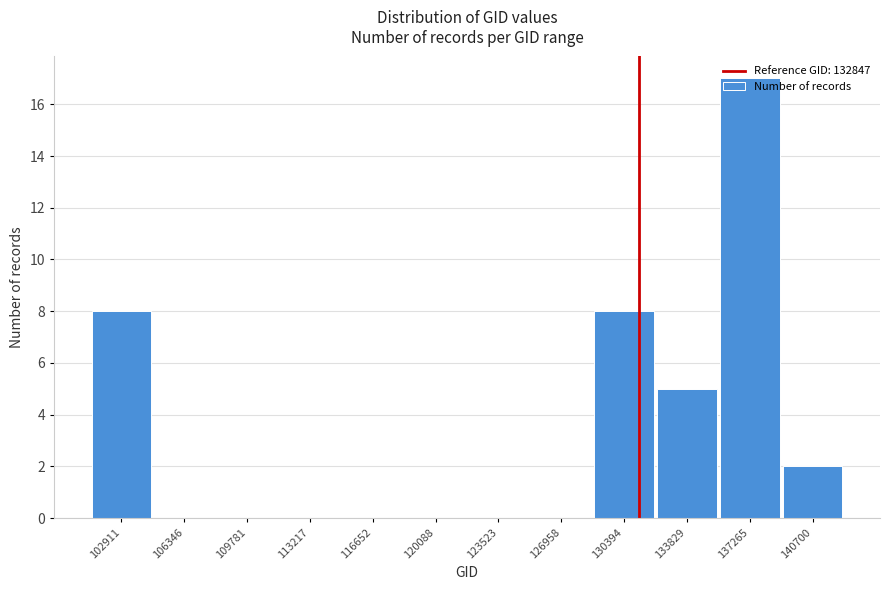

The value at 137265 is 17. True or false?

True